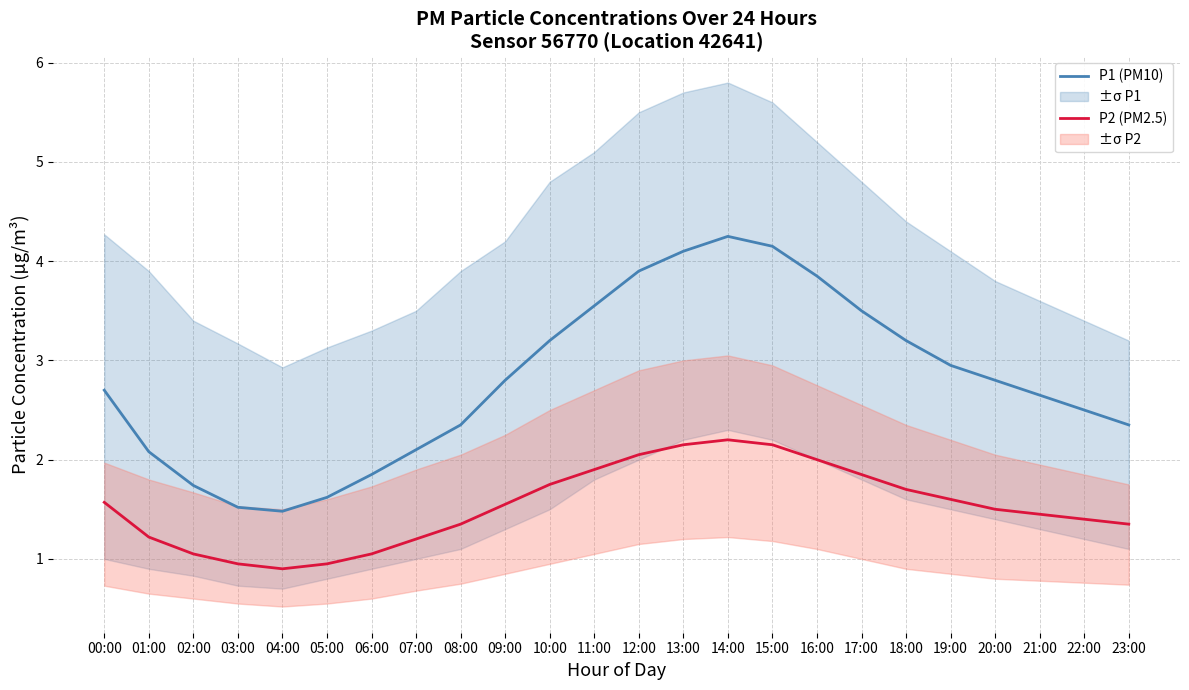

Reading left to right, transcribe all the data shown in this chart.

P1 (PM10): 2.7	2.1	1.7	1.5	1.5	1.6	1.9	2.1	2.4	2.8	3.2	3.5	3.9	4.1	4.2	4.2	3.9	3.5	3.2	3.0	2.8	2.6	2.5	2.4
P2 (PM2.5): 1.6	1.2	1.1	0.9	0.9	0.9	1.1	1.2	1.4	1.6	1.8	1.9	2.0	2.1	2.2	2.1	2.0	1.9	1.7	1.6	1.5	1.4	1.4	1.4